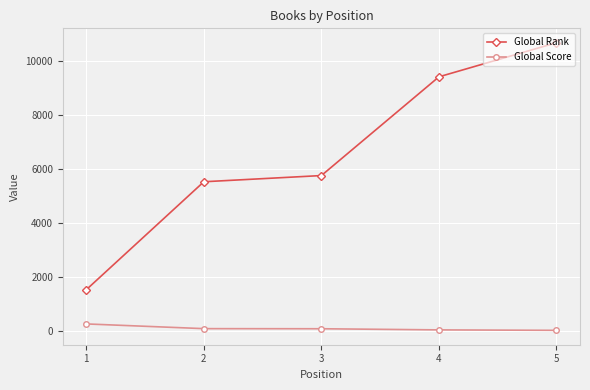

Between 1 and 3, which series saw the biggest shift?

Global Rank